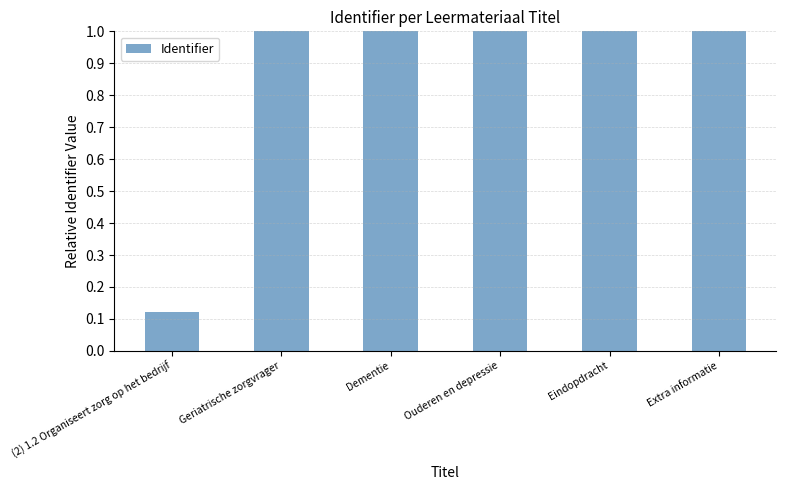

What is the difference between the maximum and minimum values?

0.9